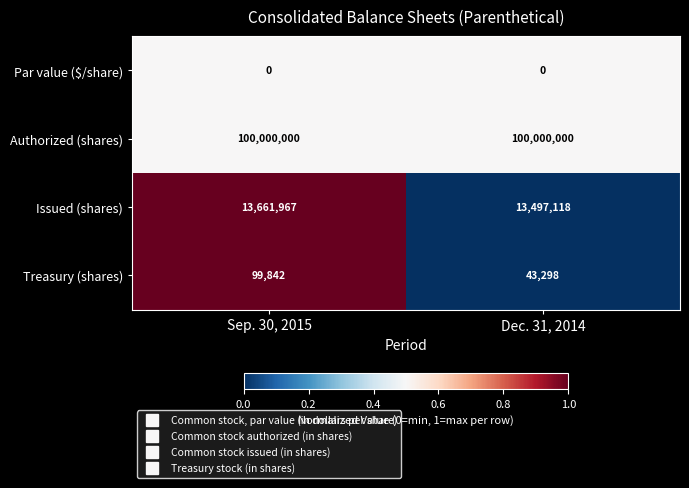

Which category has the highest value in the Treasury (shares) series?

Sep. 30, 2015